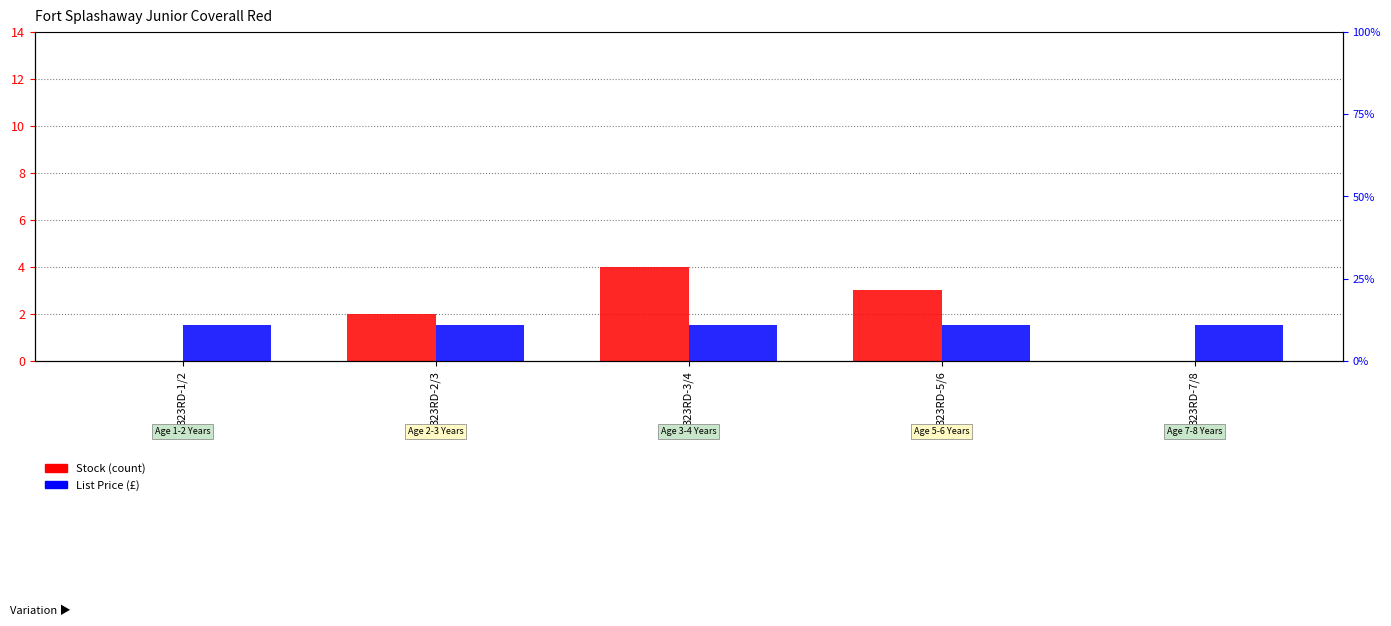

What position from the right is 323RD-5/6?

2